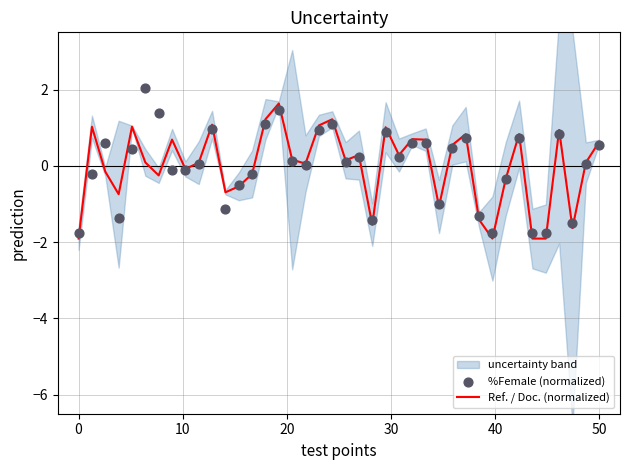

Which series reaches the maximum Y coordinate?

%Female (normalized)